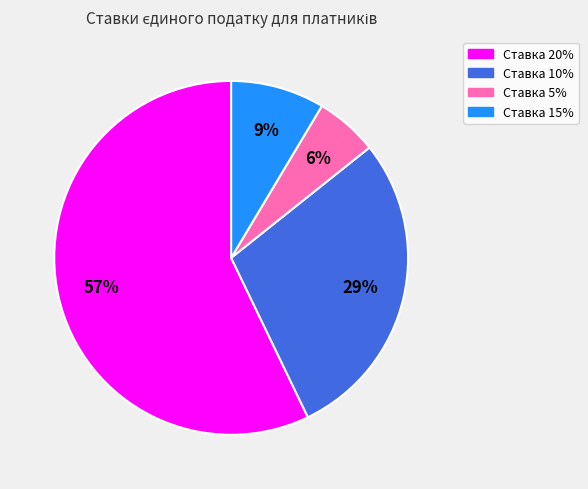

Is there a majority slice in this chart?

Yes